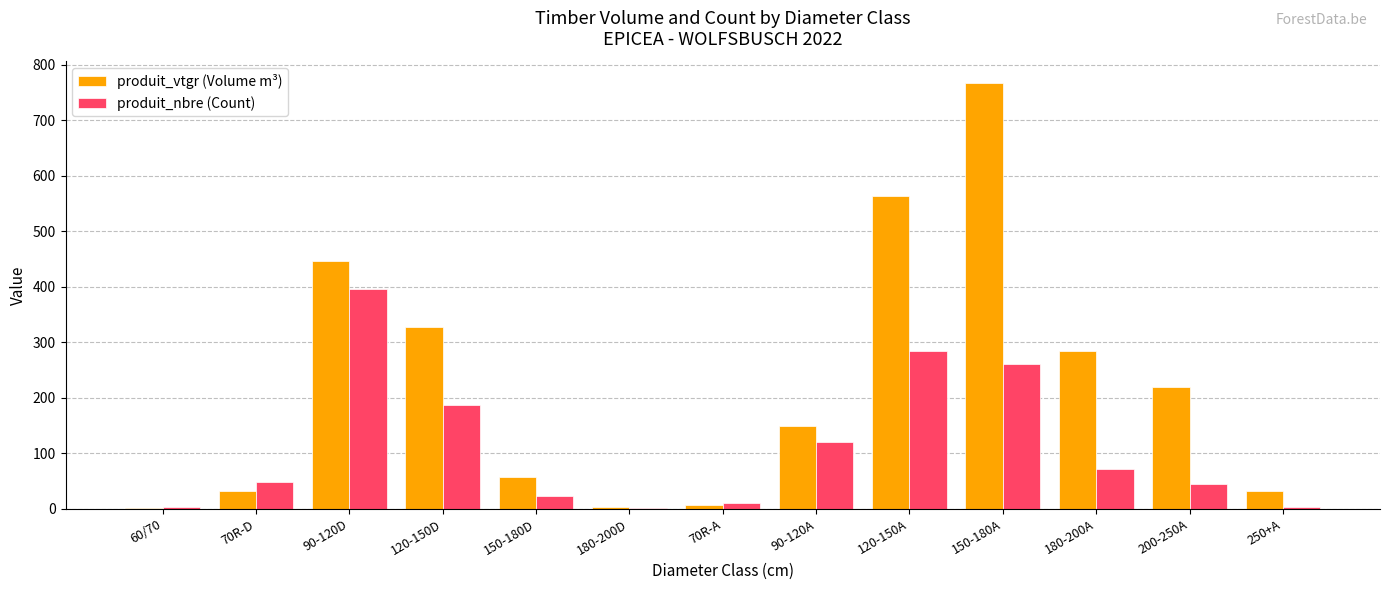

Which series has the largest range (max minus min)?

produit_vtgr (Volume m³)